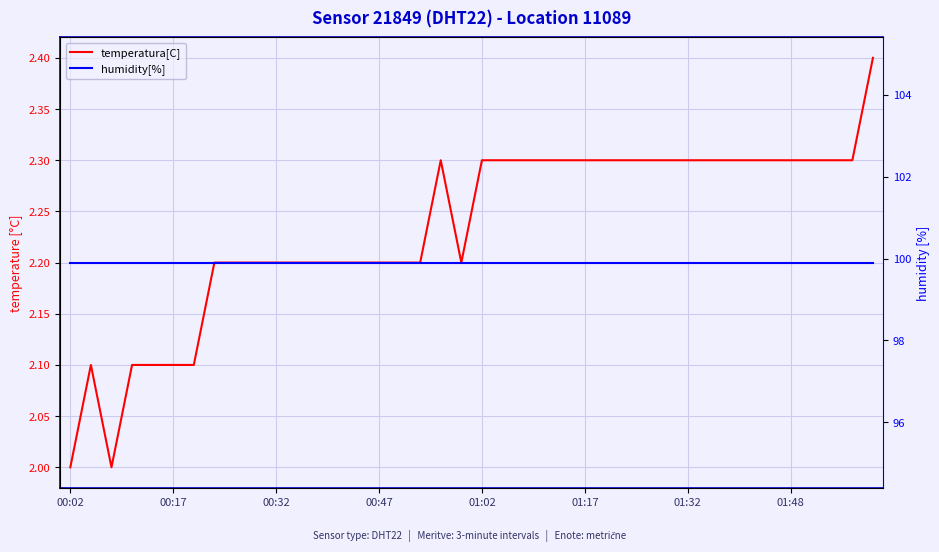

True or false: temperatura[C] has a value of 2.3 at 38.

True